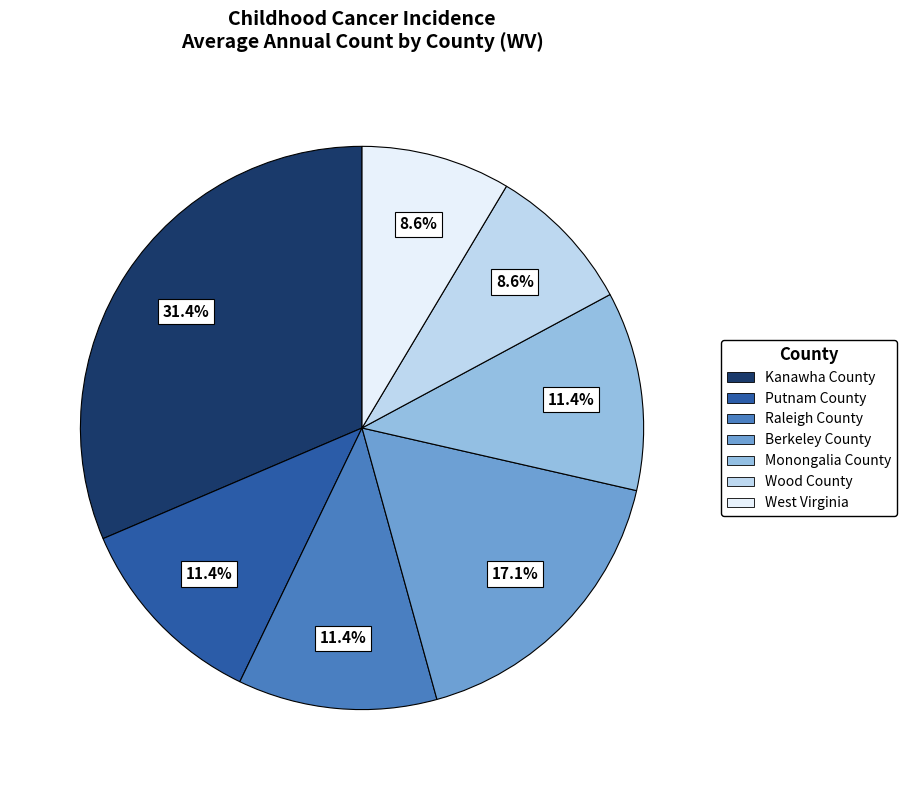

Which category has the biggest portion of the pie?

Kanawha County